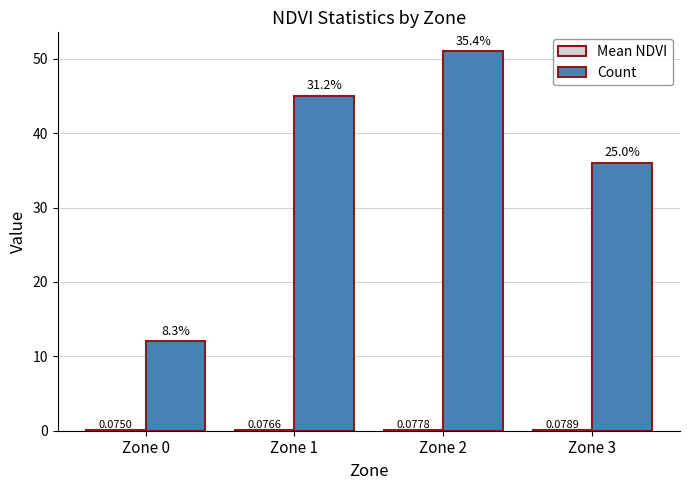

What is the sum of the Count values at Zone 0 and Zone 3?

48.0